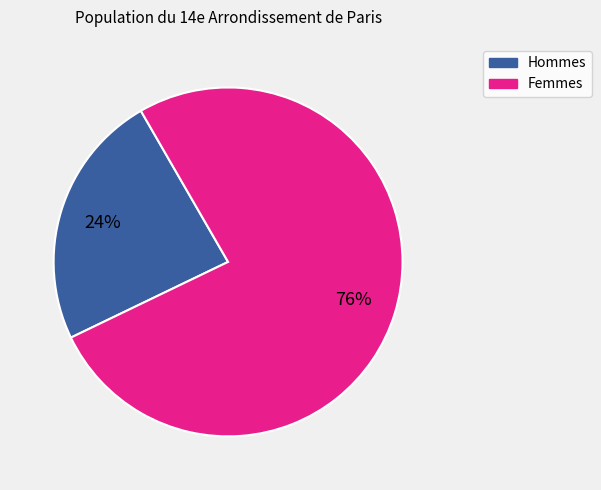

How many segments does this pie chart have?

2